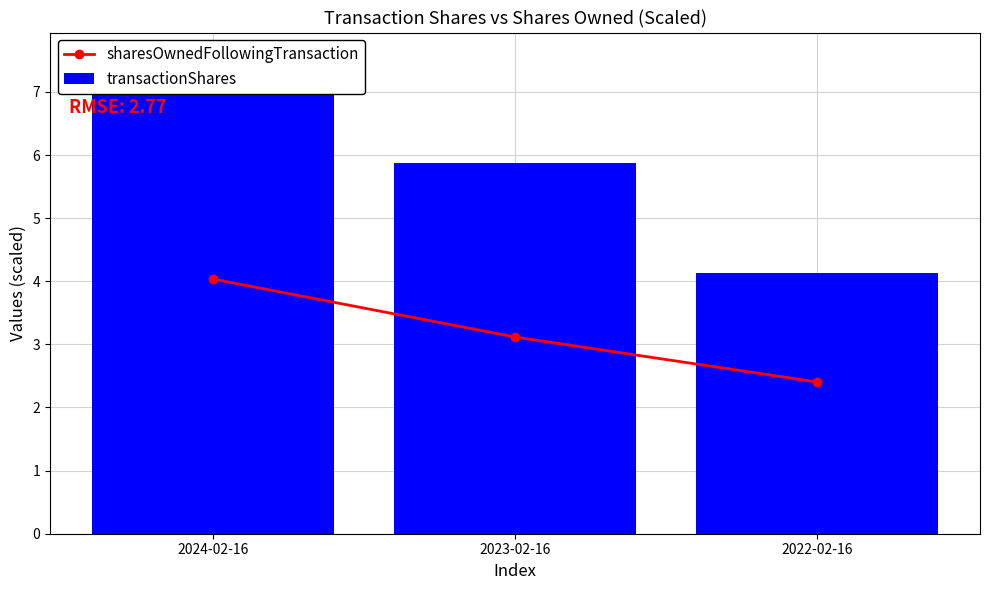

What is the label of the 1st bar from the left?

2024-02-16